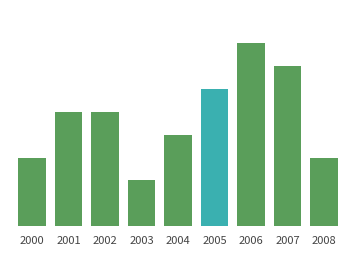

Rank the categories by value from lowest to highest.

2003, 2000, 2008, 2004, 2001, 2002, 2005, 2007, 2006